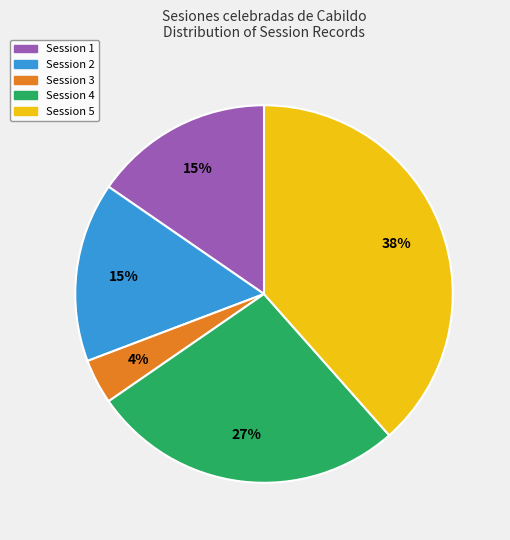

Which category has the biggest portion of the pie?

Session 5